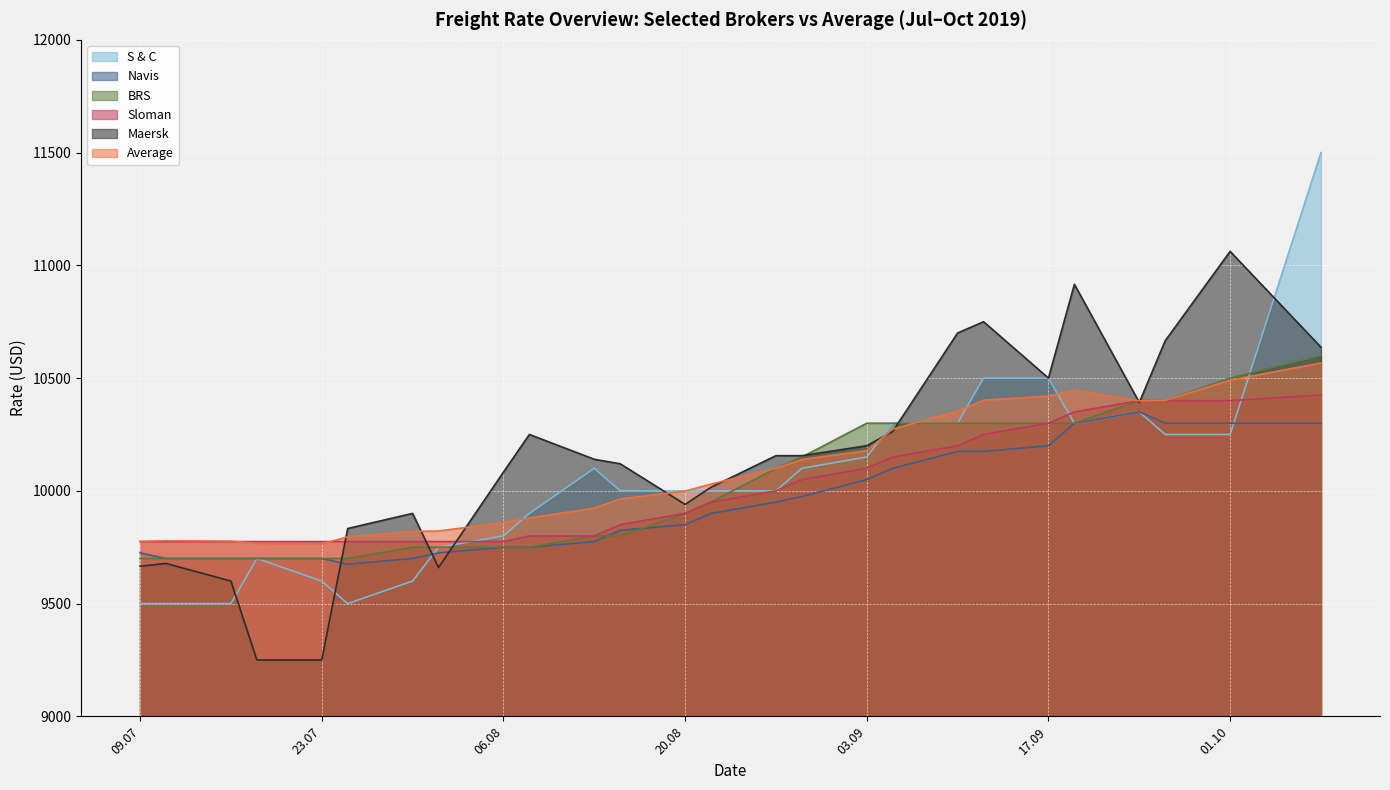

True or false: Navis has a value of 700 at 30.07.2019.

True